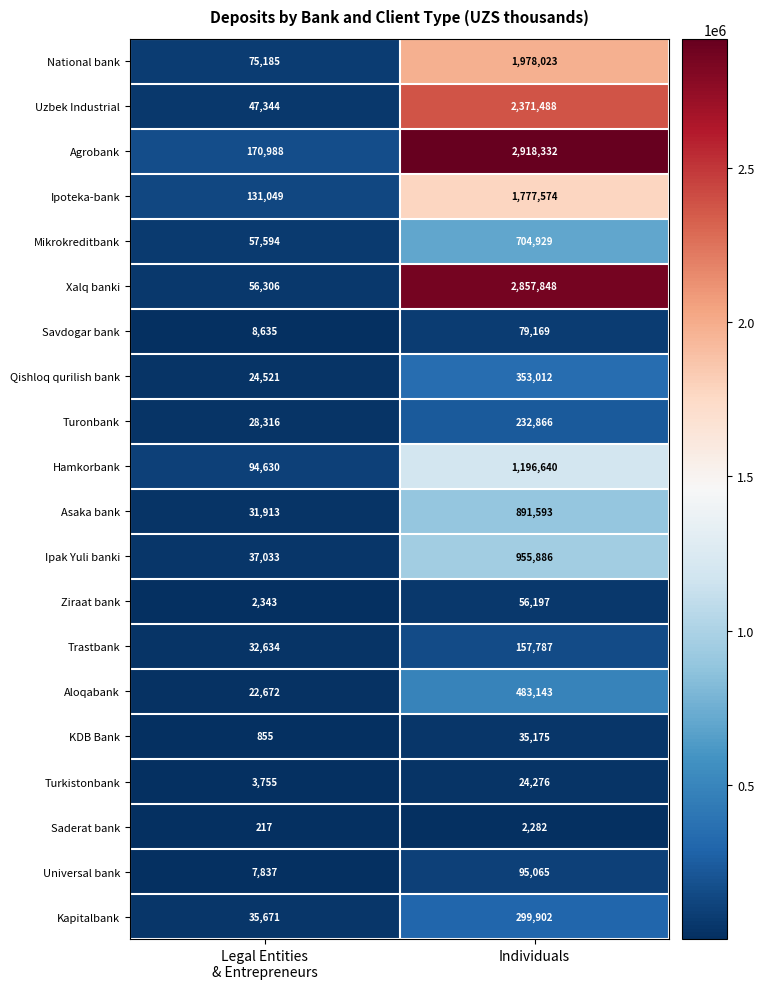

What is the average value of the Turkistonbank series?

14016